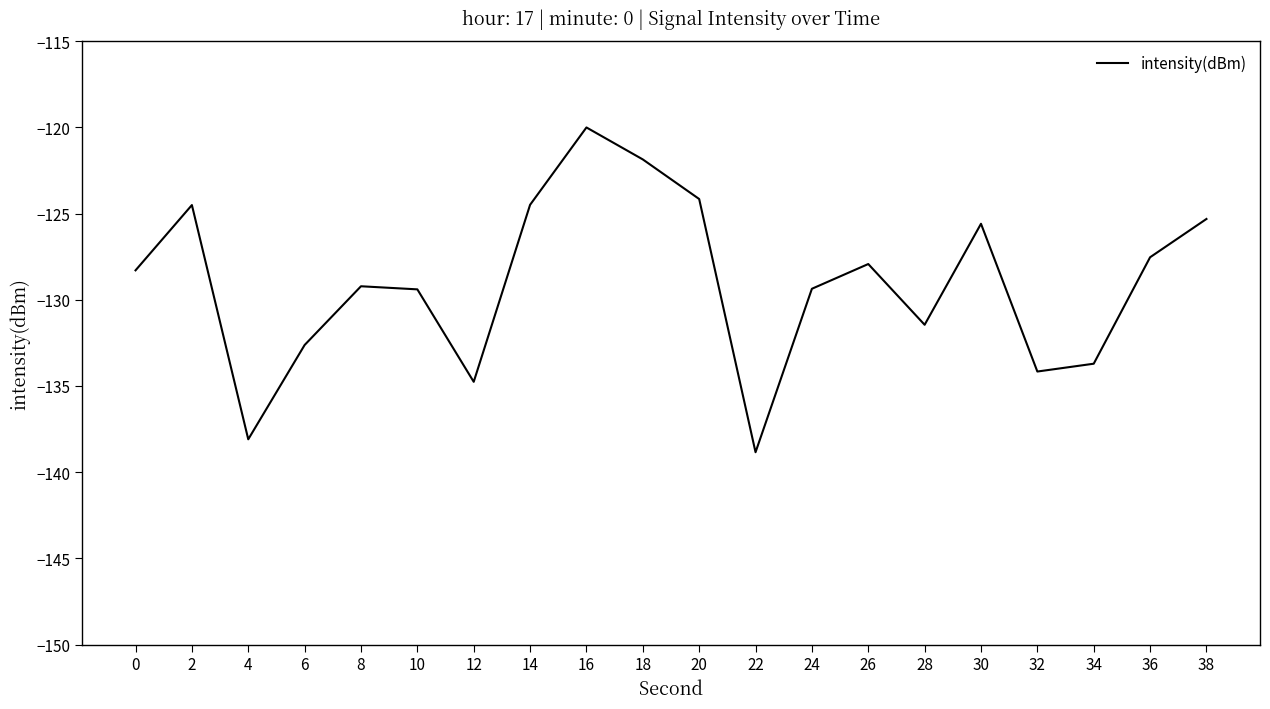

Read the value at 38.

-125.3